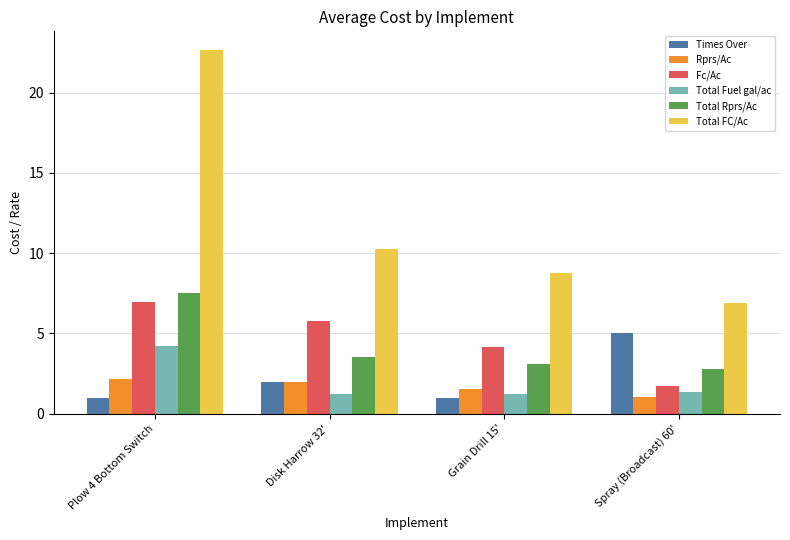

What is the smallest value displayed?

1.0